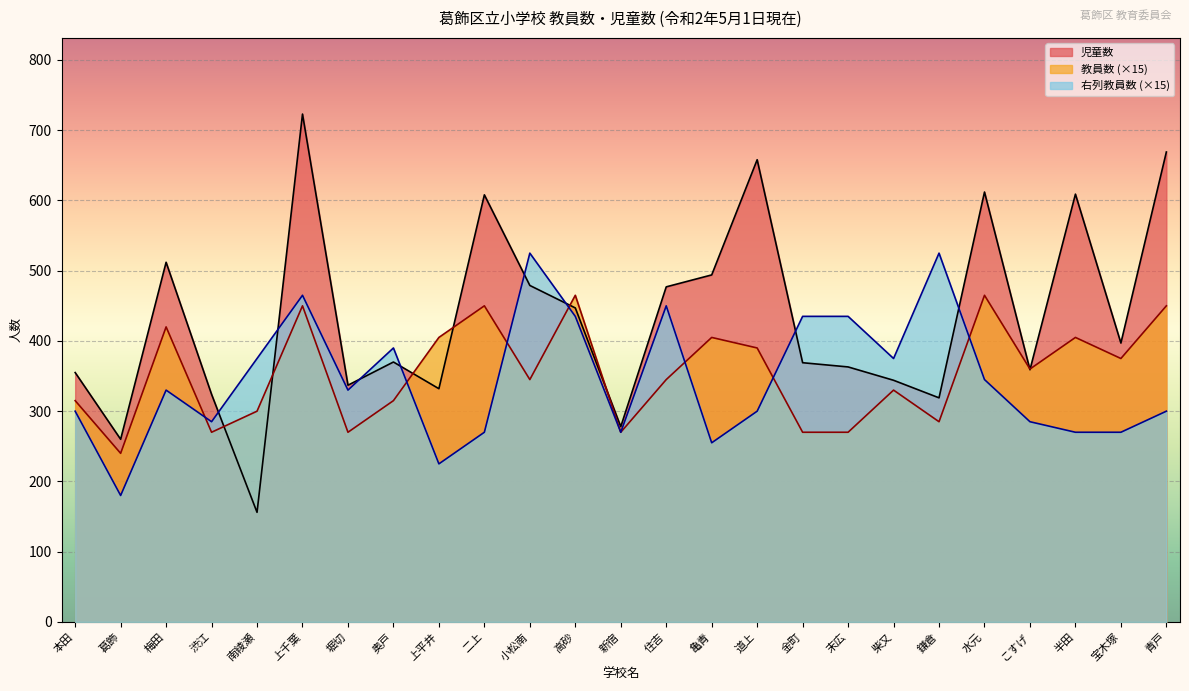

Reading right to left, what are all the values shown in this chart?

教員数: 青戸=450	宝木塚=375	半田=405	こすげ=360	水元=465	鎌倉=285	柴又=330	末広=270	金町=270	道上=390	亀青=405	住吉=345	新宿=270	高砂=465	小松南=345	二上=450	上平井=405	奥戸=315	堀切=270	上千葉=450	南綾瀬=300	渋江=270	梅田=420	葛飾=240	本田=315
児童数: 青戸=669	宝木塚=397	半田=609	こすげ=359	水元=612	鎌倉=319	柴又=344	末広=363	金町=369	道上=658	亀青=494	住吉=477	新宿=278	高砂=447	小松南=479	二上=608	上平井=332	奥戸=370	堀切=337	上千葉=723	南綾瀬=156	渋江=324	梅田=512	葛飾=260	本田=355
右列教員数: 青戸=300	宝木塚=270	半田=270	こすげ=285	水元=345	鎌倉=525	柴又=375	末広=435	金町=435	道上=300	亀青=255	住吉=450	新宿=270	高砂=435	小松南=525	二上=270	上平井=225	奥戸=390	堀切=330	上千葉=465	南綾瀬=375	渋江=285	梅田=330	葛飾=180	本田=300